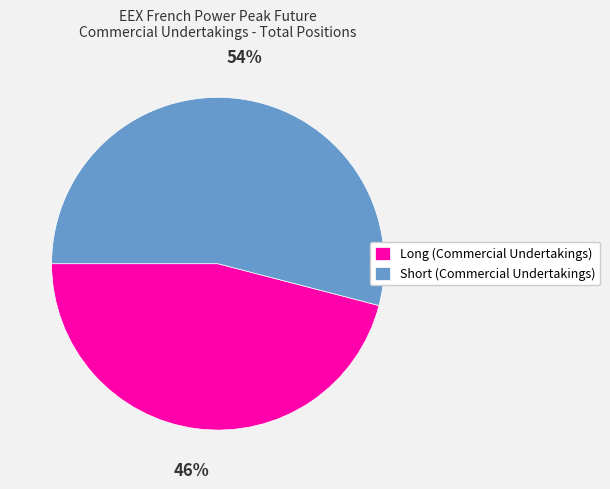

What is the largest slice in the pie chart?

Short (Commercial Undertakings)